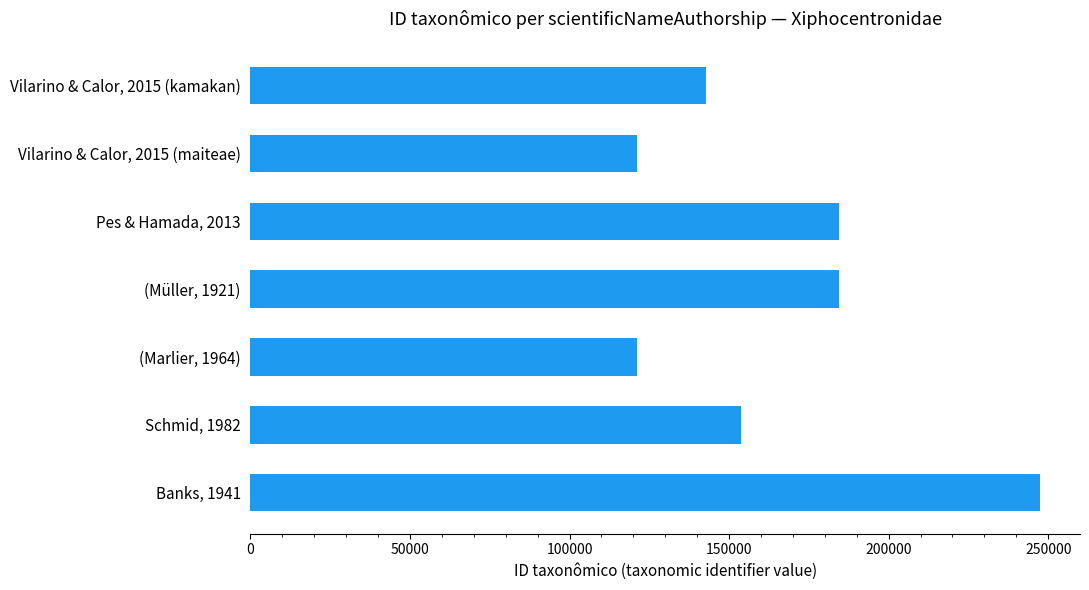

What is the value of the 3rd bar from the top?

184506